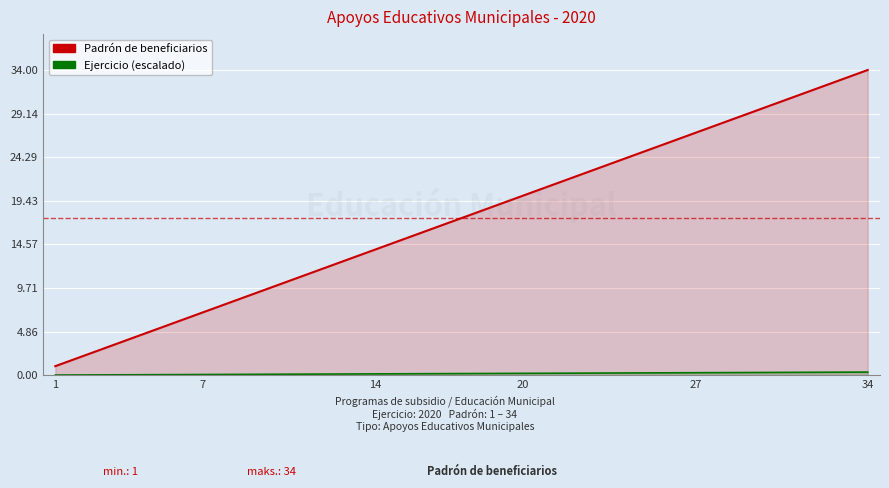

What is the approximate value of Ejercicio (escalado) at 20?

0.2